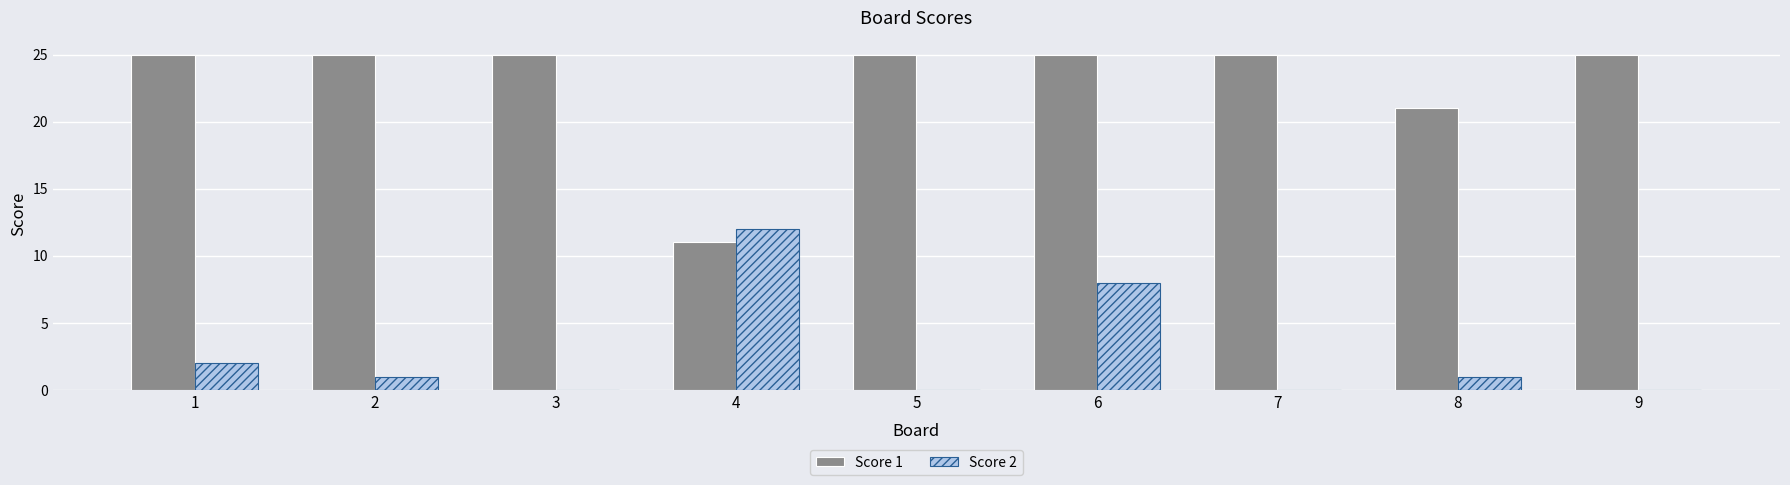

Is the value of Score 1 at 5 greater than the value of Score 2 at 7?

Yes